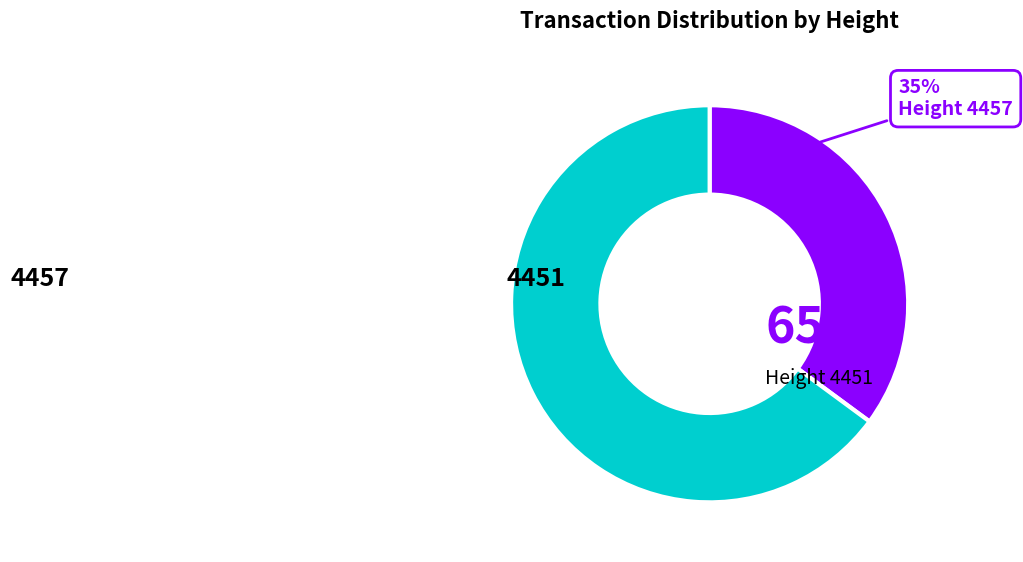

To the nearest percent, what is the difference between the largest and smallest slice percentages?

30%